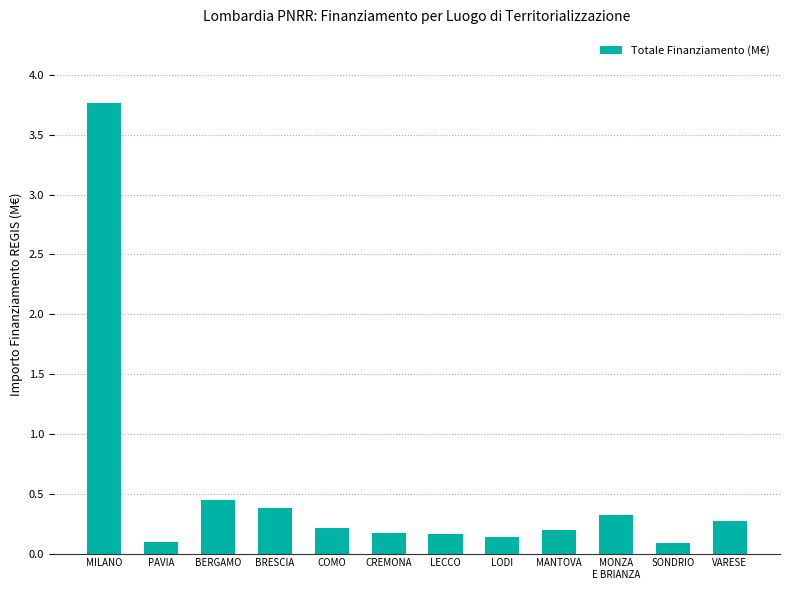

How many bars are there in total?

12